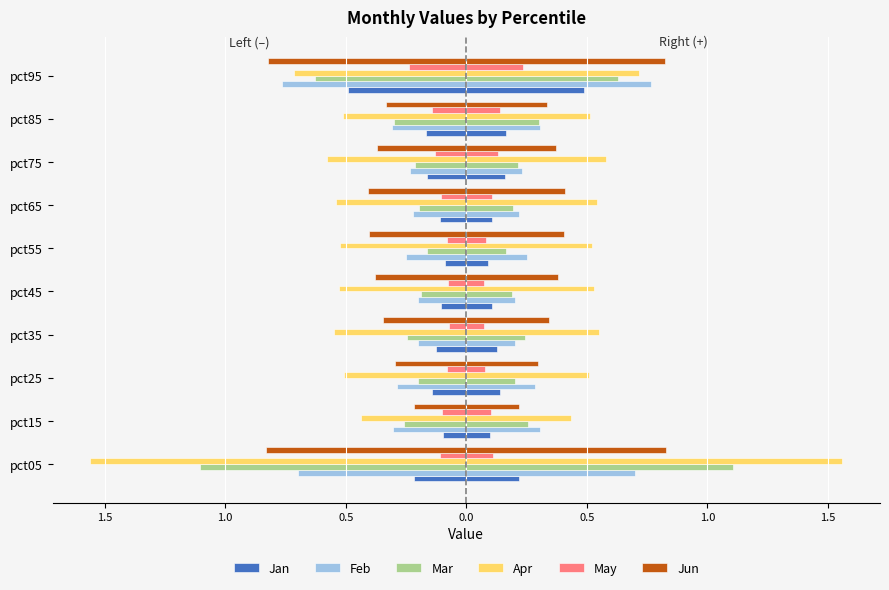

What is the average value of the Apr series?

-0.6